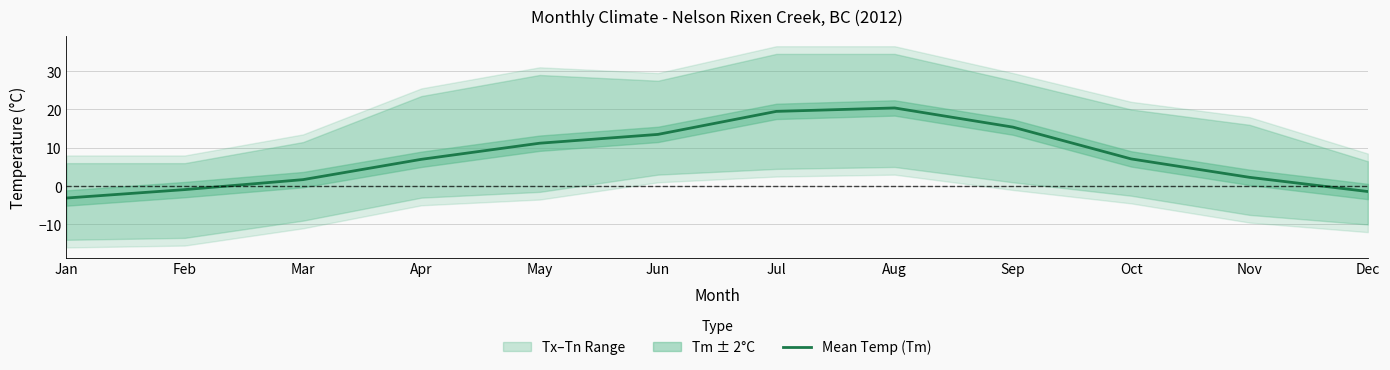

How many points are higher than both their immediate neighbors (excluding endpoints)?

1